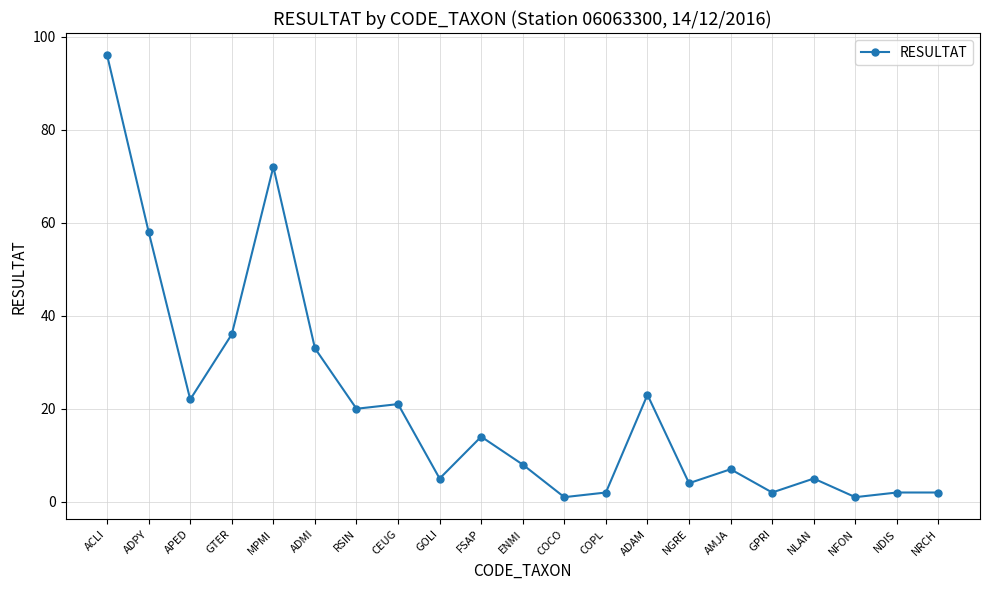

How many data points does each series have?

21